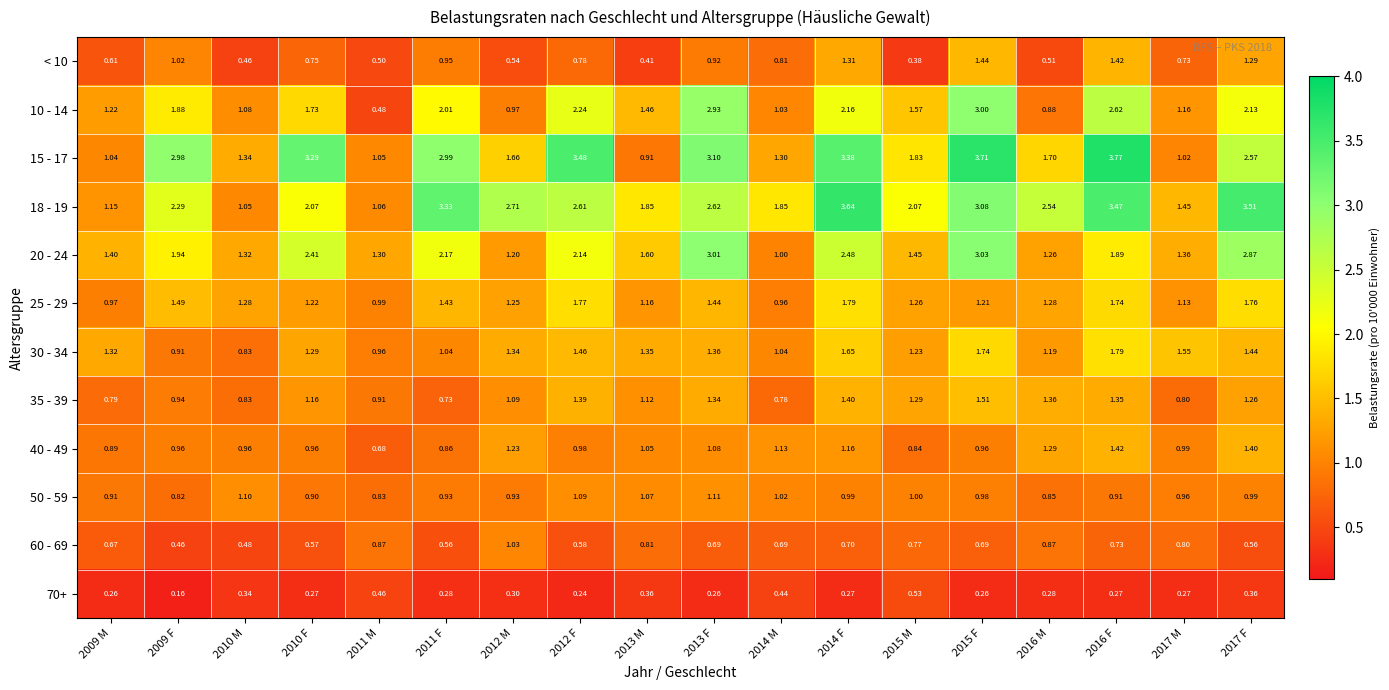

Is the value of 25 - 29 at 2017 F greater than the value of 70+ at 2011 F?

Yes